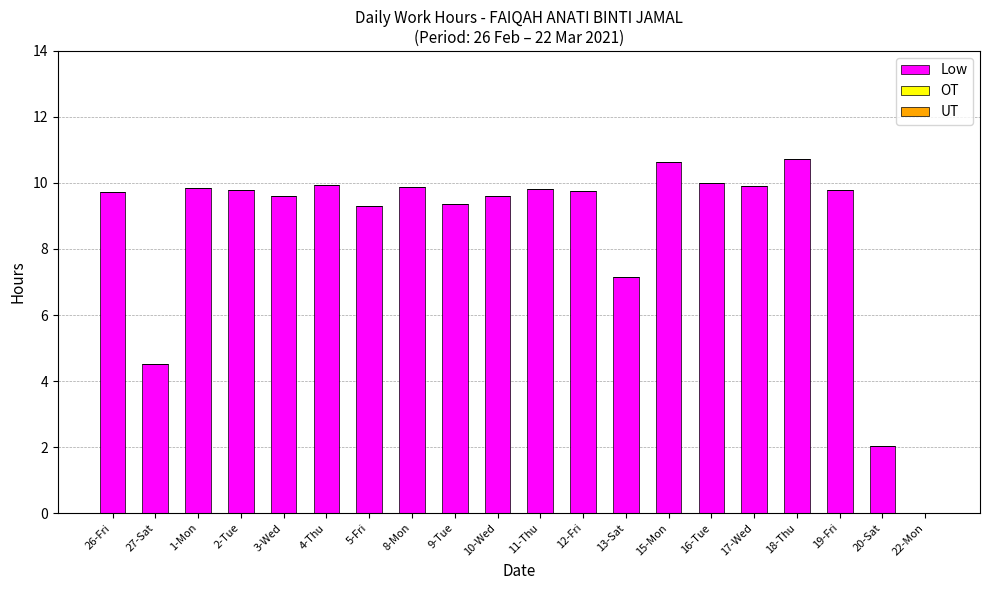

Which has a higher value, 5-Fri or 12-Fri?

12-Fri